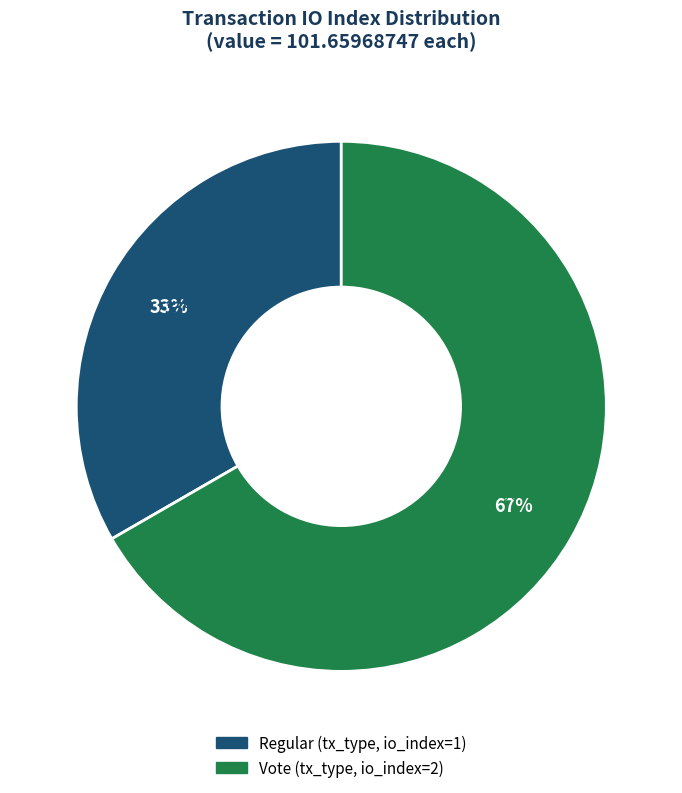

To the nearest percent, what percentage of the pie is Regular (io_index=1)?

33%